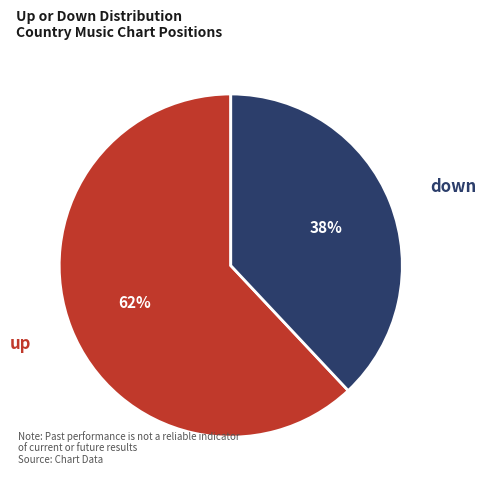

Between up and down, which is larger?

up